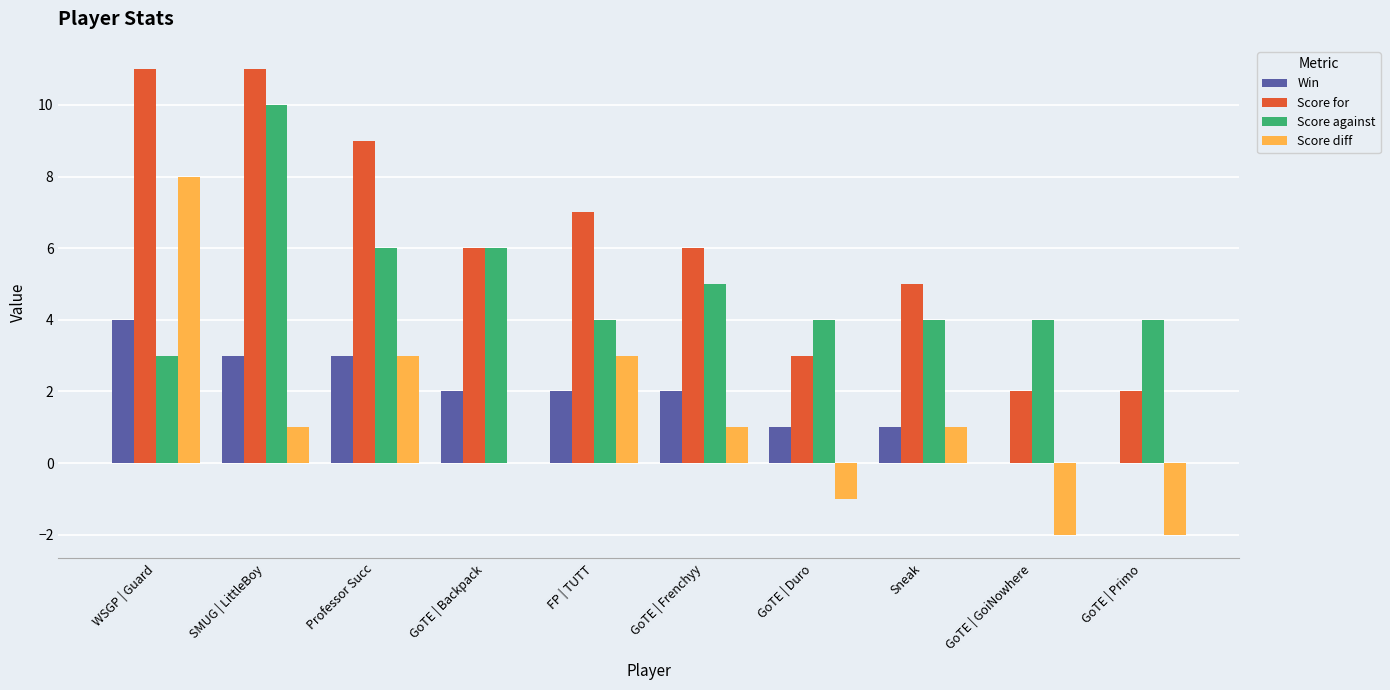

What is the average value of the Score against series?

5